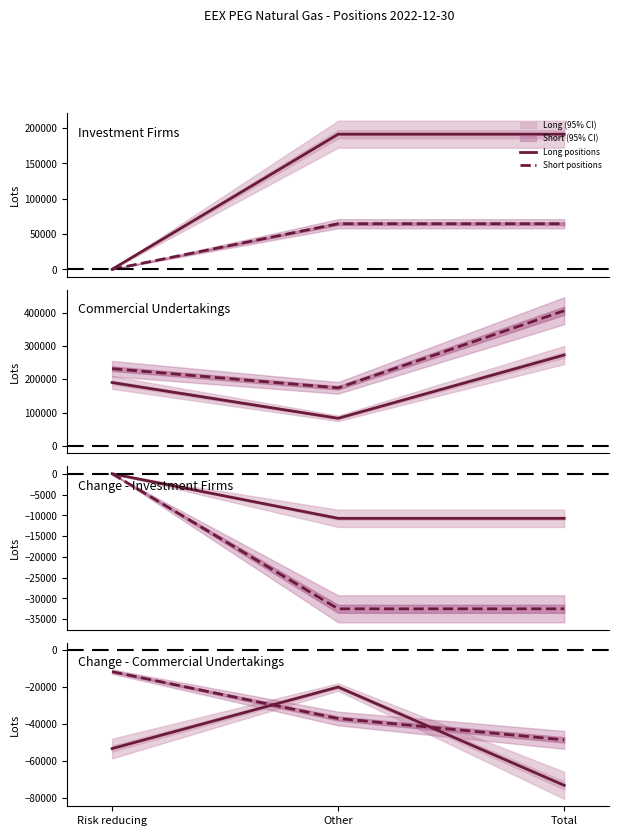

Count the Long positions values in the range -73124 to -19905.

3